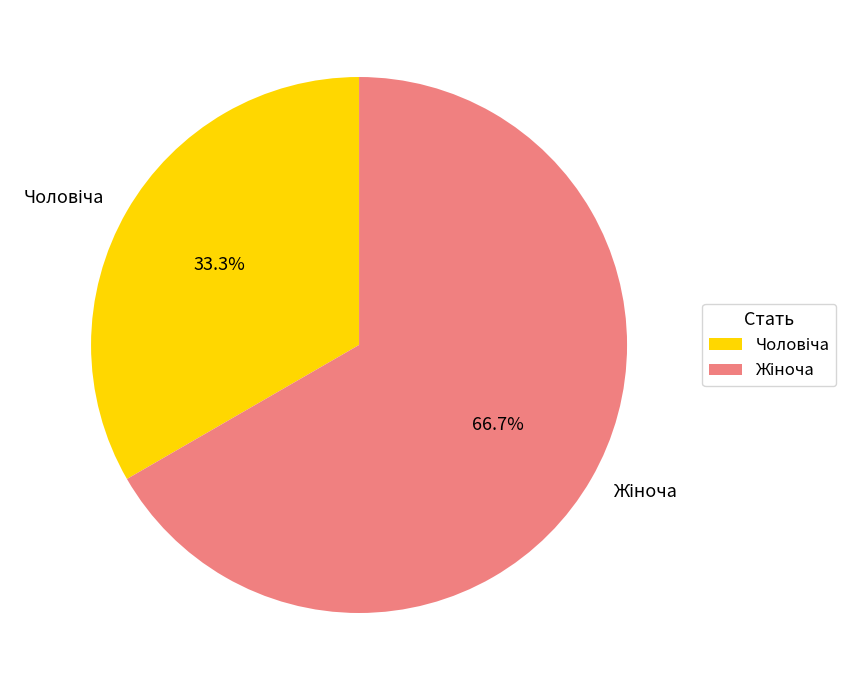

How many slices are in this pie chart?

2